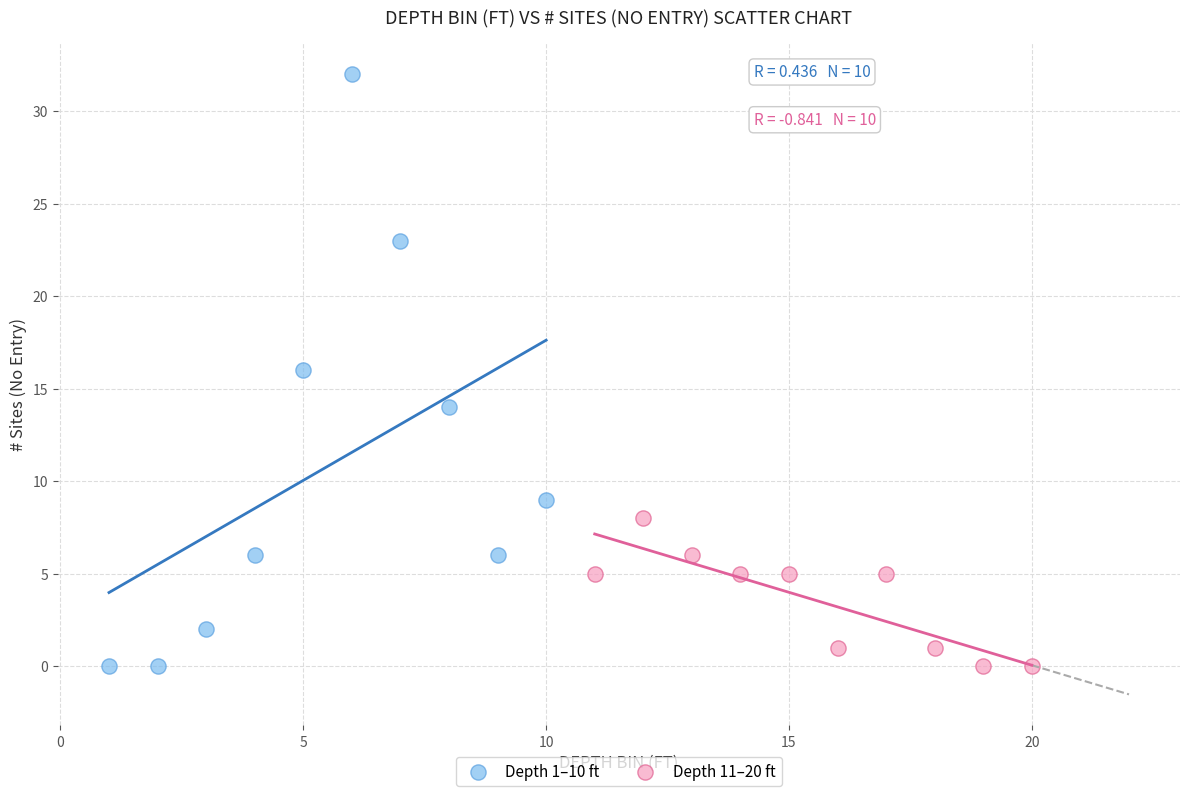

Which series has the largest Y range (max minus min)?

Depth 1–10 ft